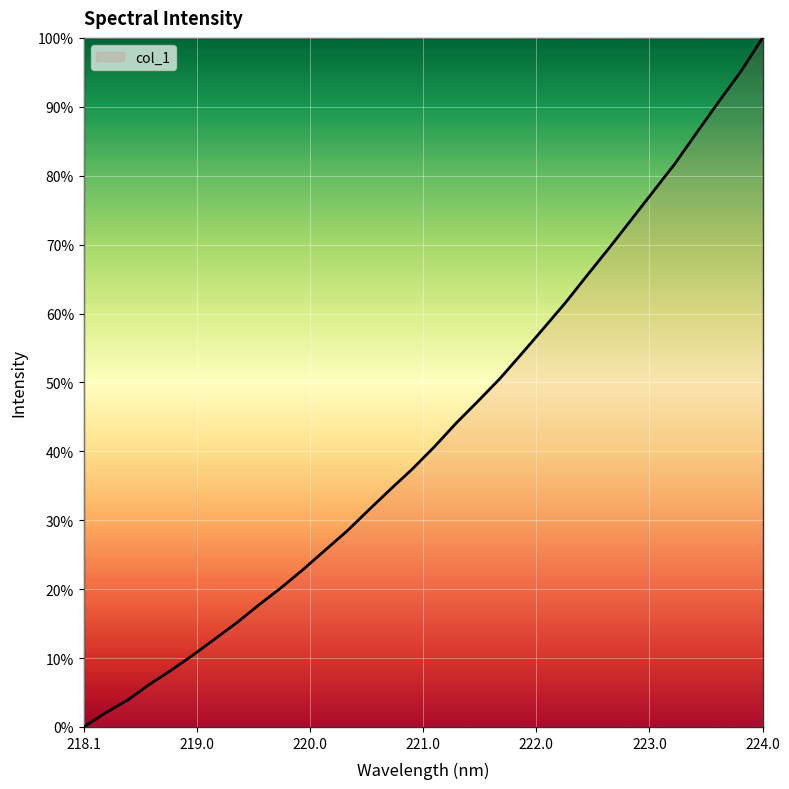

How many lines are shown in the chart?

1